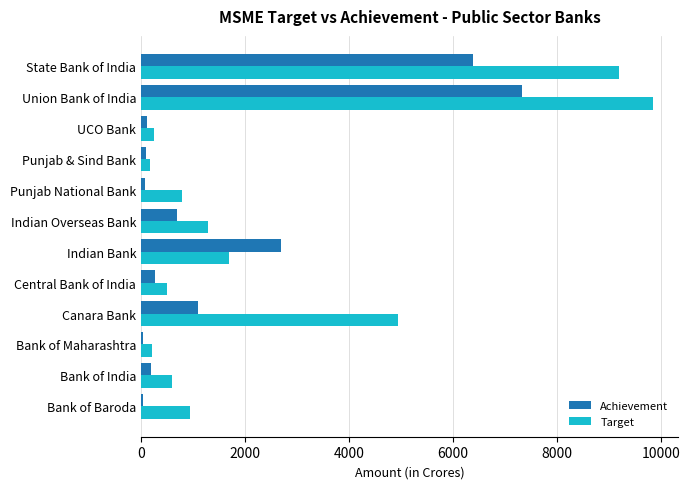

What is the highest value of the Achievement series?

7322.9